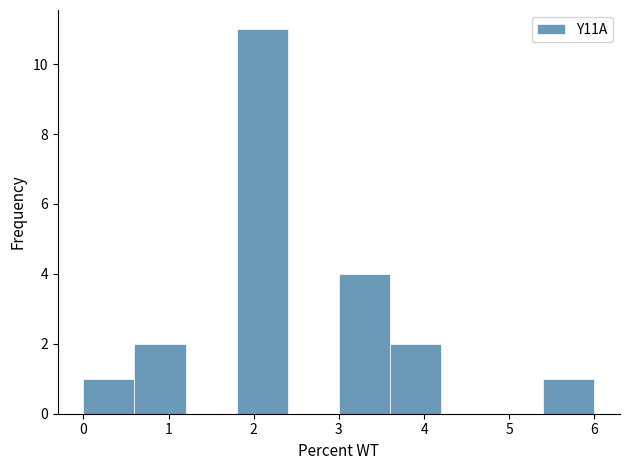

Reading left to right, transcribe this chart: for each bar, give the range it covers on the x-axis and its height. The values are not printed on the chart, so give them approximately, as read against the axis.

0.0 to 0.6: 1
0.6 to 1.2: 2
1.2 to 1.8: 0
1.8 to 2.4: 11
2.4 to 3.0: 0
3.0 to 3.6: 4
3.6 to 4.2: 2
4.2 to 4.8: 0
4.8 to 5.4: 0
5.4 to 6.0: 1